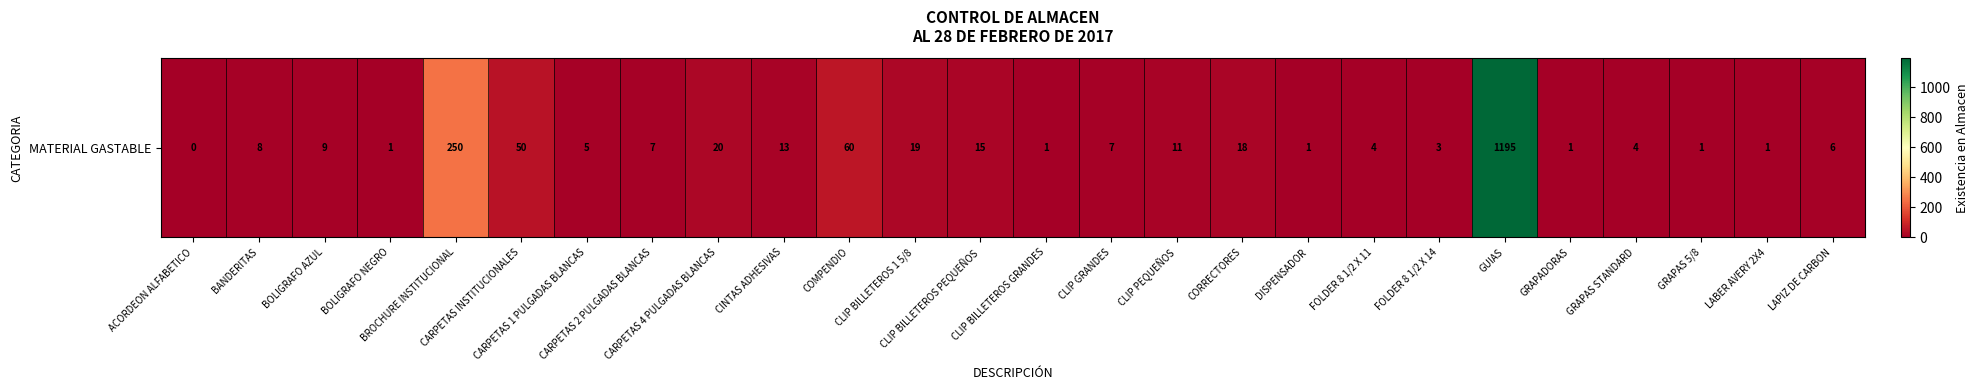

List the labels in order of value, largest first.

GUIAS, BROCHURE INSTITUCIONAL, COMPENDIO, CARPETAS INSTITUCIONALES, CARPETAS 4 PULGADAS BLANCAS, CLIP BILLETEROS 1 5/8, CORRECTORES, CLIP BILLETEROS PEQUEÑOS, CINTAS ADHESIVAS, CLIP PEQUEÑOS, BOLIGRAFO AZUL, BANDERITAS, CARPETAS 2 PULGADAS BLANCAS, CLIP GRANDES, LAPIZ DE CARBON, CARPETAS 1 PULGADAS BLANCAS, FOLDER 8 1/2 X 11, GRAPAS STANDARD, FOLDER 8 1/2 X 14, BOLIGRAFO NEGRO, CLIP BILLETEROS GRANDES, DISPENSADOR, GRAPADORAS, GRAPAS 5/8, LABER AVERY 2X4, ACORDEON ALFABETICO